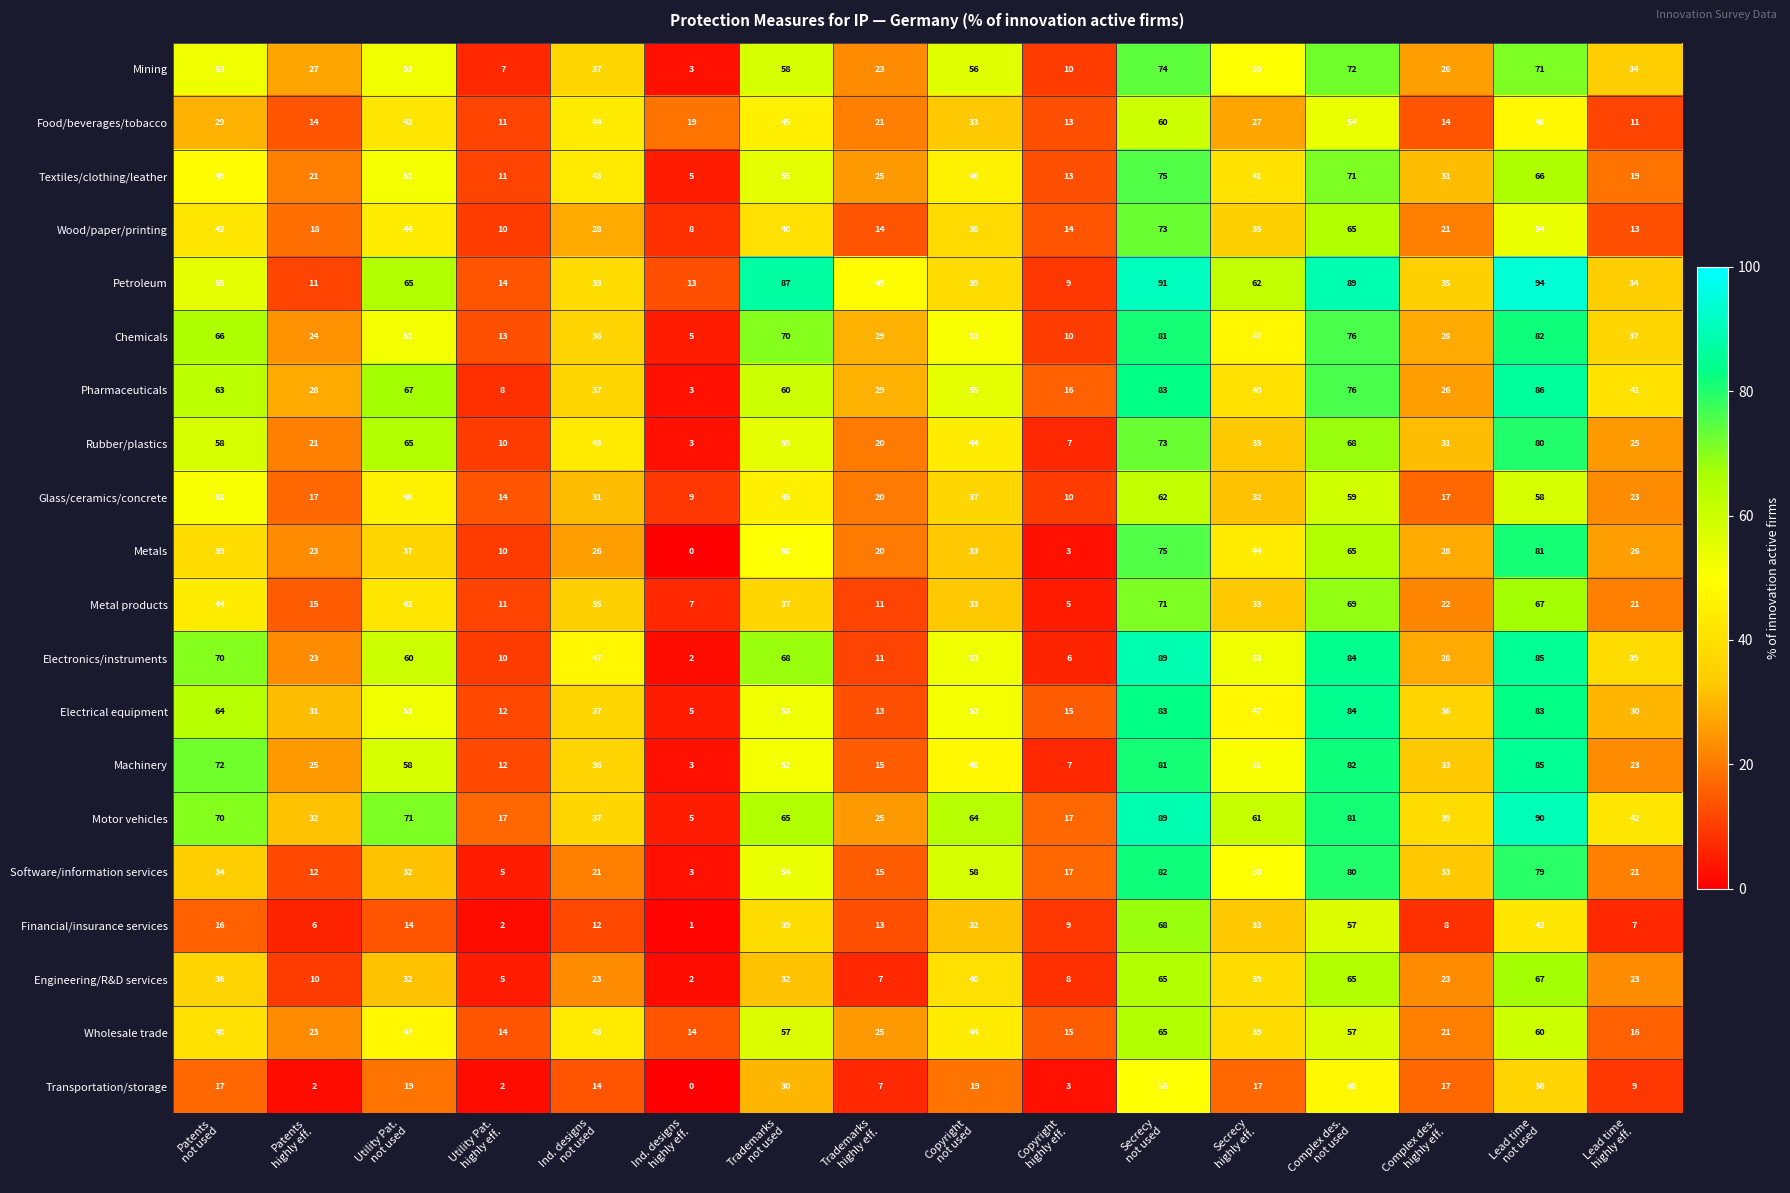

What is the difference between the second highest and minimum values in the Electronics/instruments series?

83